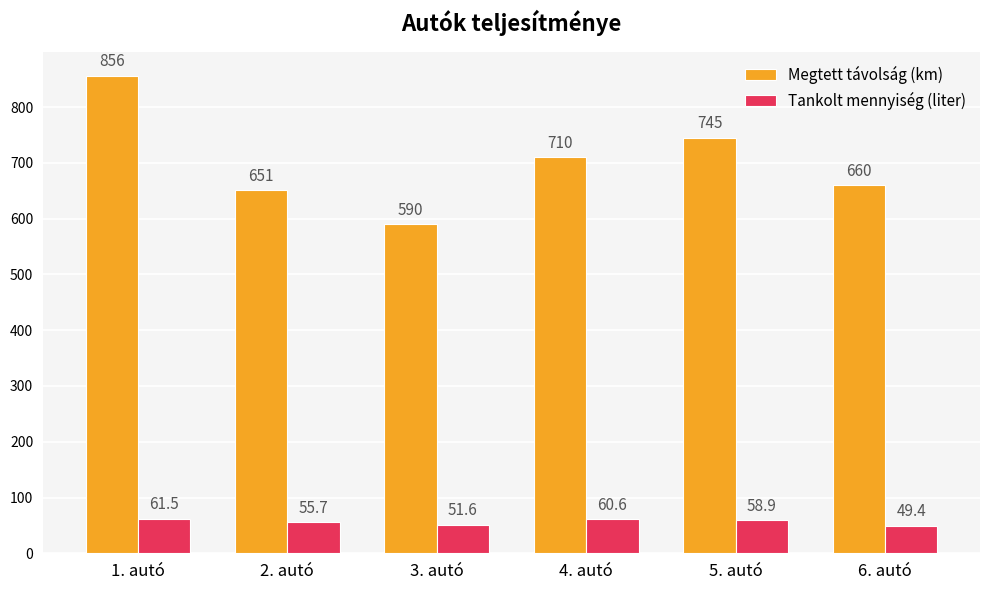

Rank the series by their maximum value, from highest to lowest.

Megtett távolság (km), Tankolt mennyiség (liter)